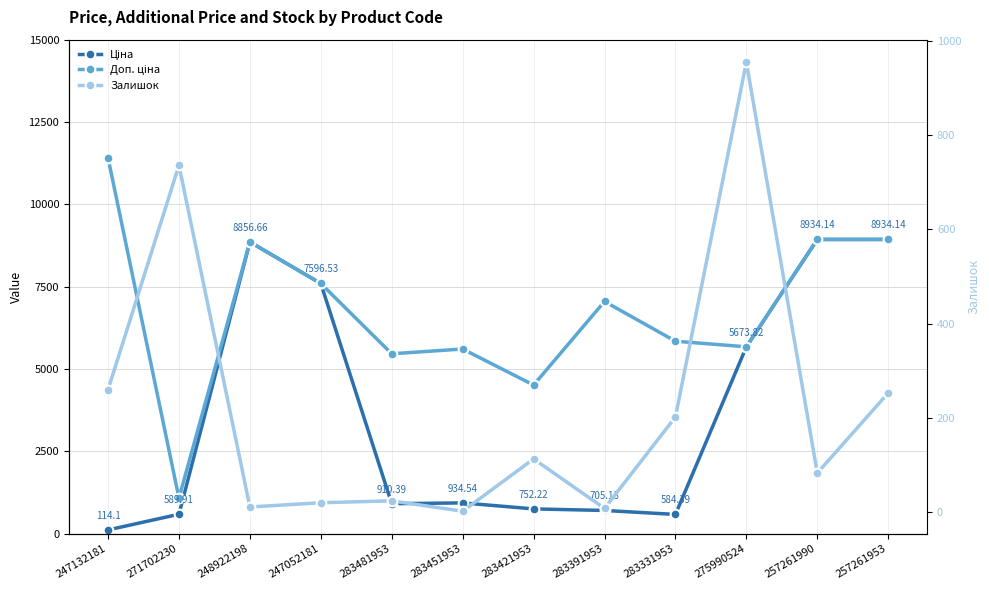

Which series has the largest total across all categories?

Доп. ціна